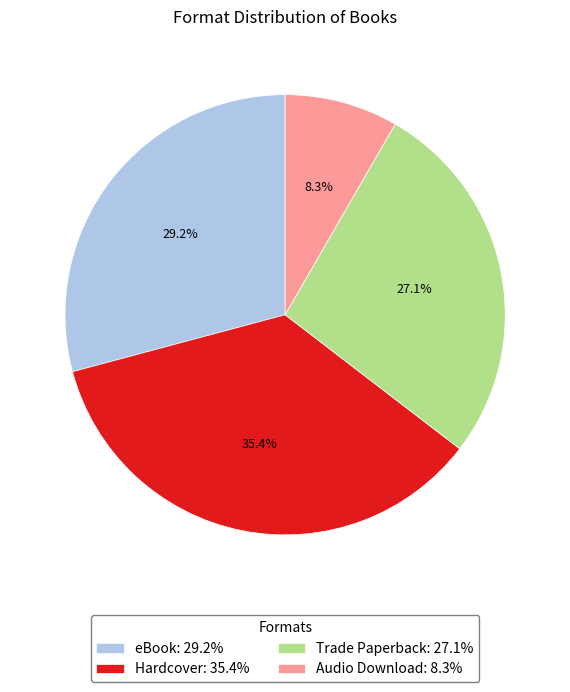

Between Hardcover: 35.4% and eBook: 29.2%, which is larger?

Hardcover: 35.4%